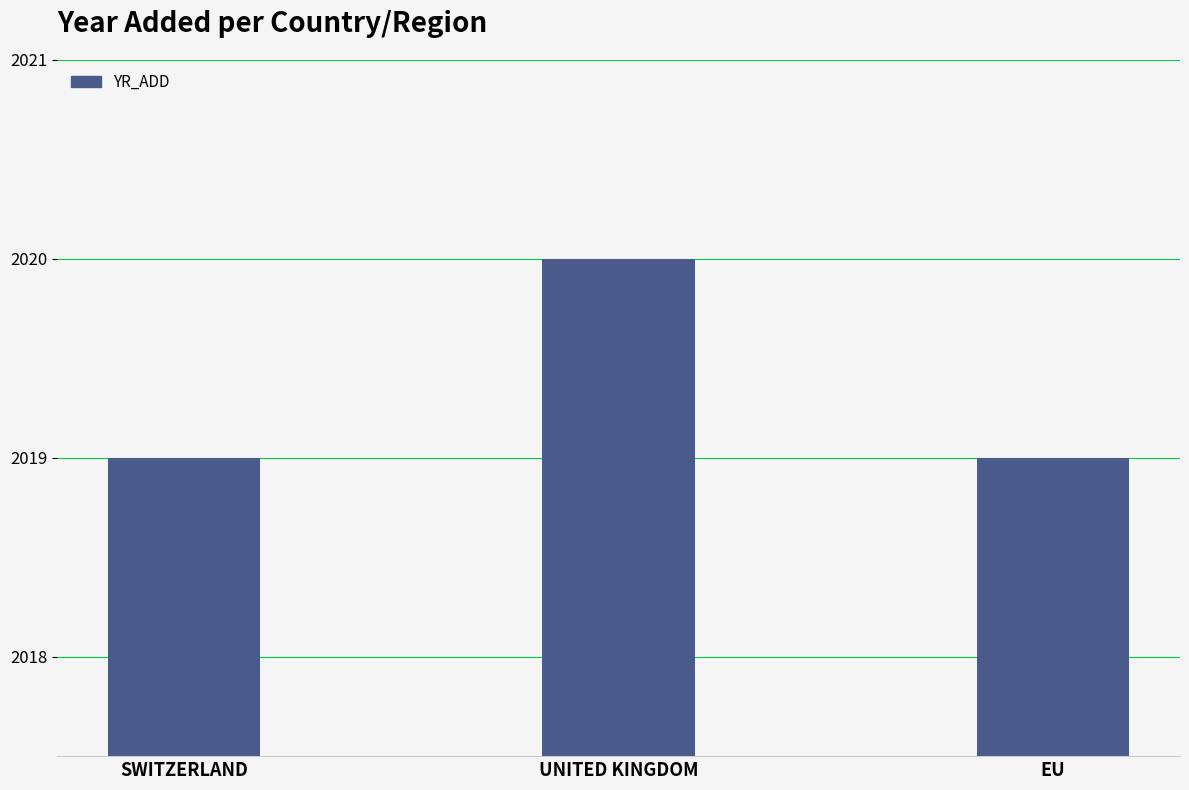

What is the sum of all values?

6058